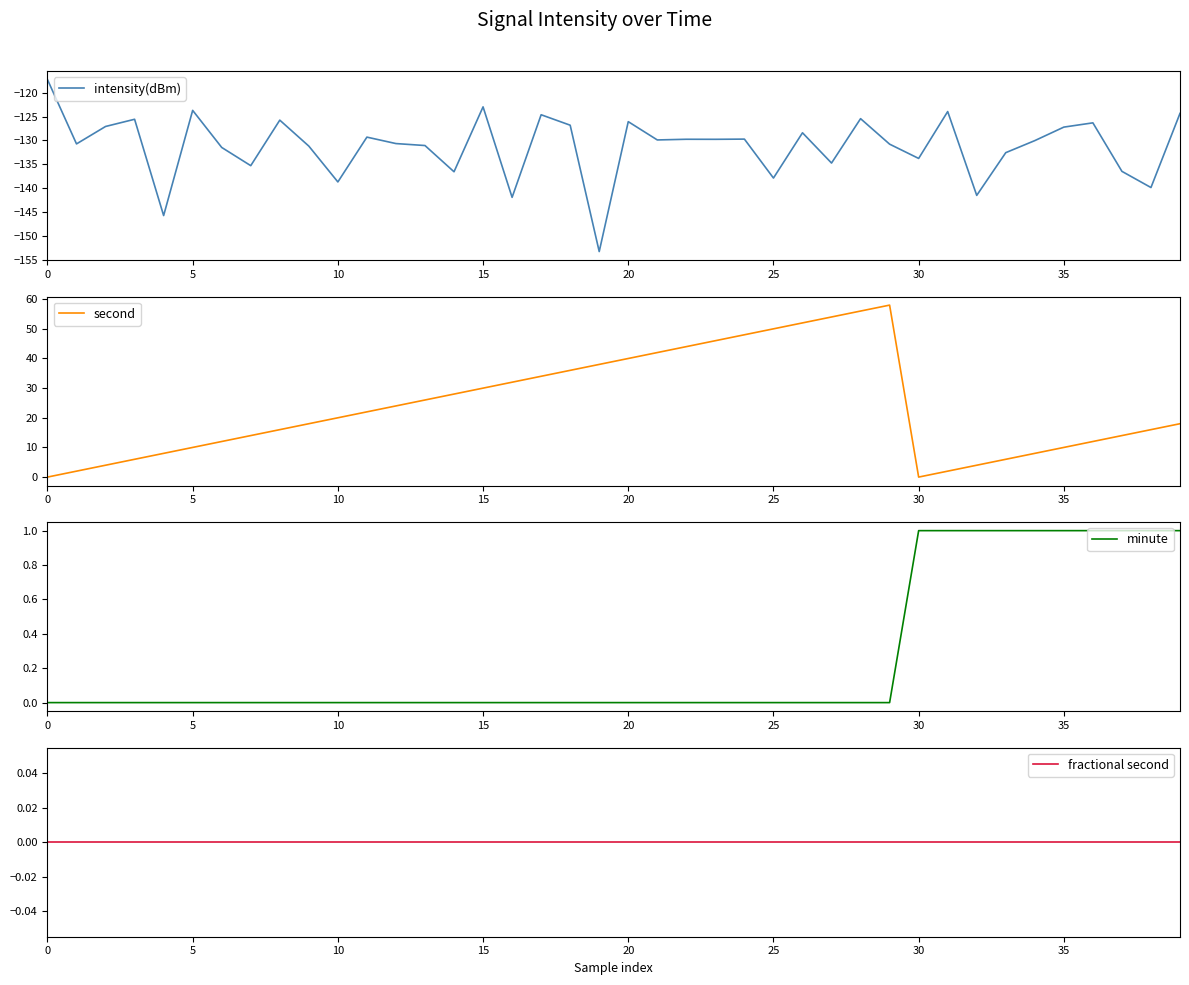

What is the smallest value displayed?

-153.3